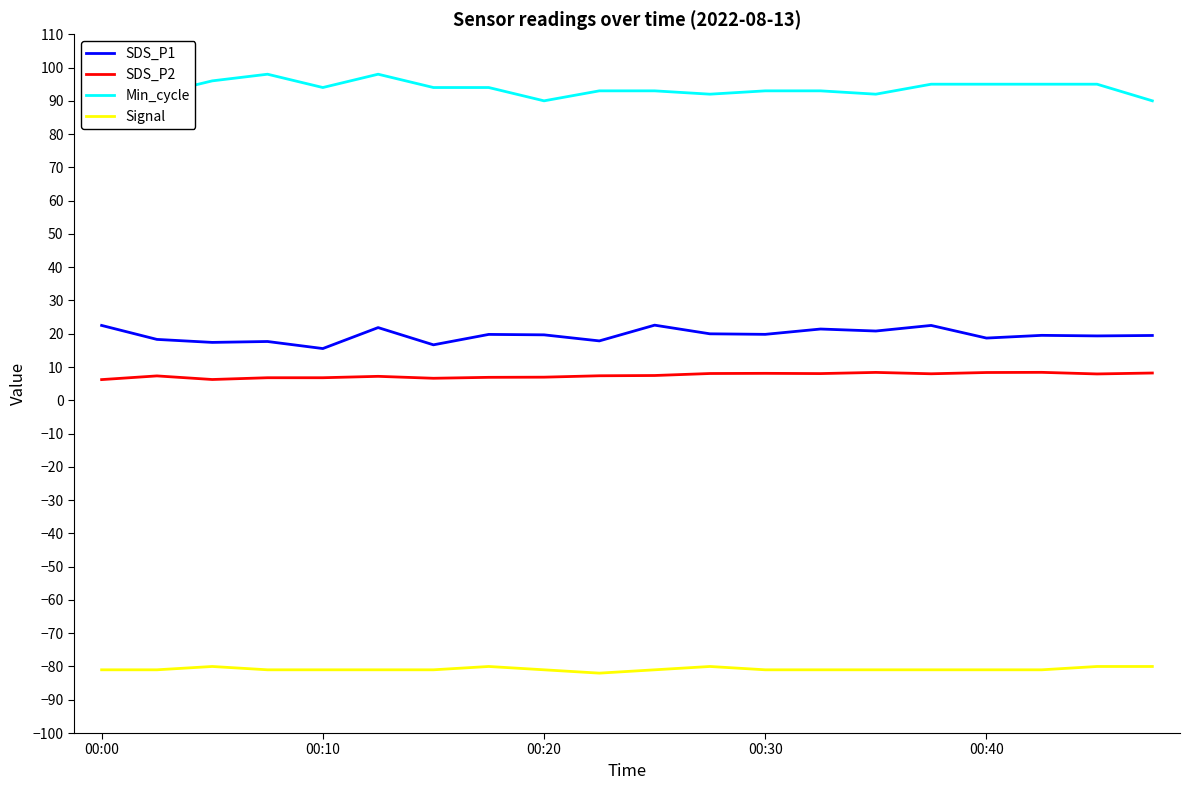

True or false: SDS_P1 and Min_cycle intersect in this chart.

False